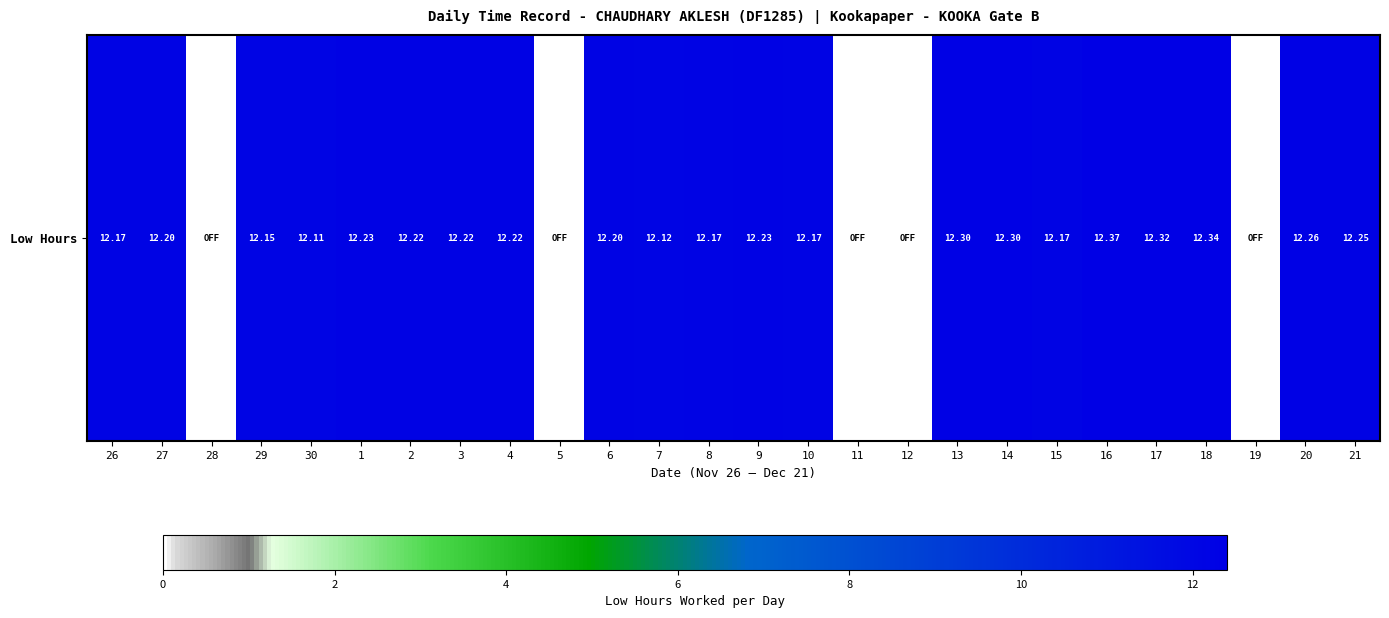

How many values are above zero?

21